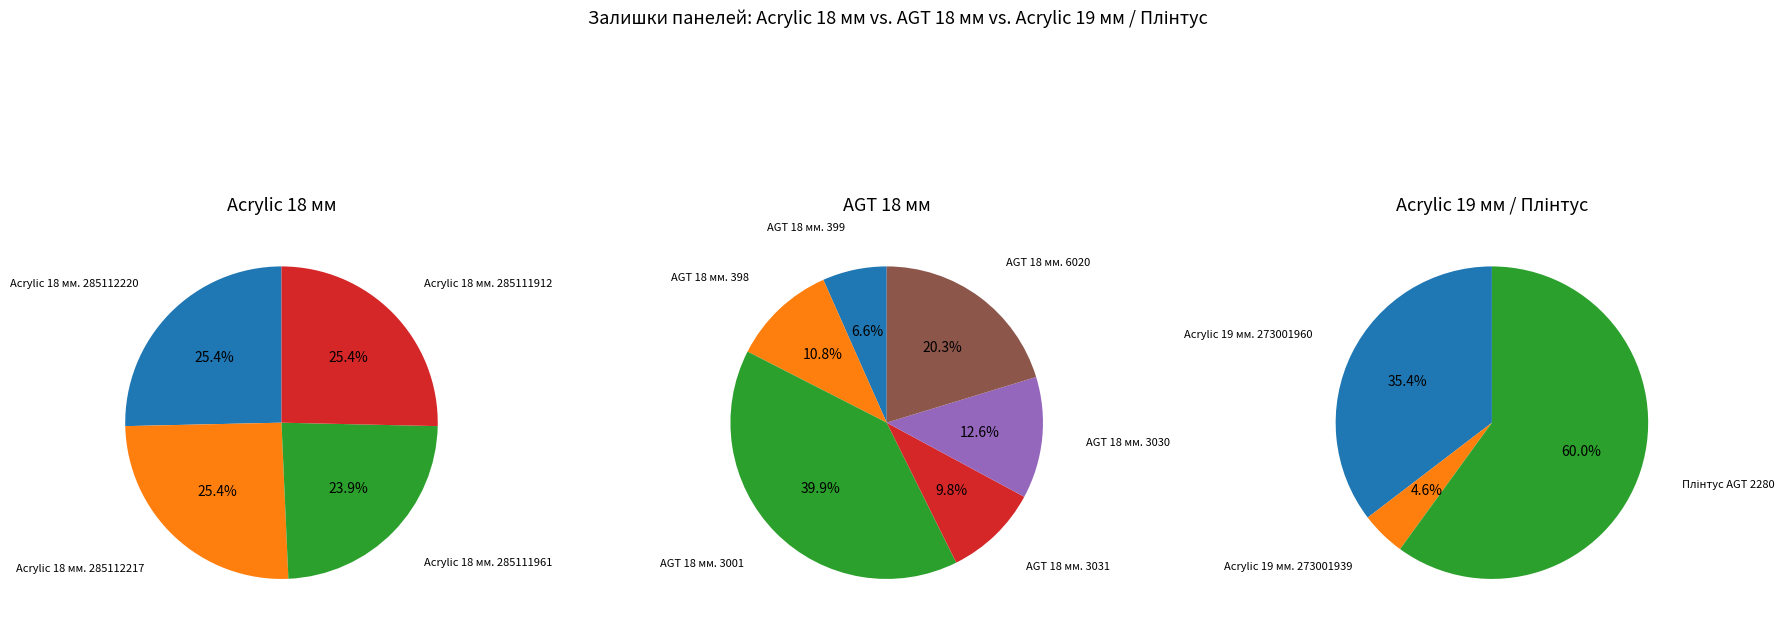

What is the ratio of the value at AGT 18 мм. 3031 to the value at AGT 18 мм. 6020?

0.5